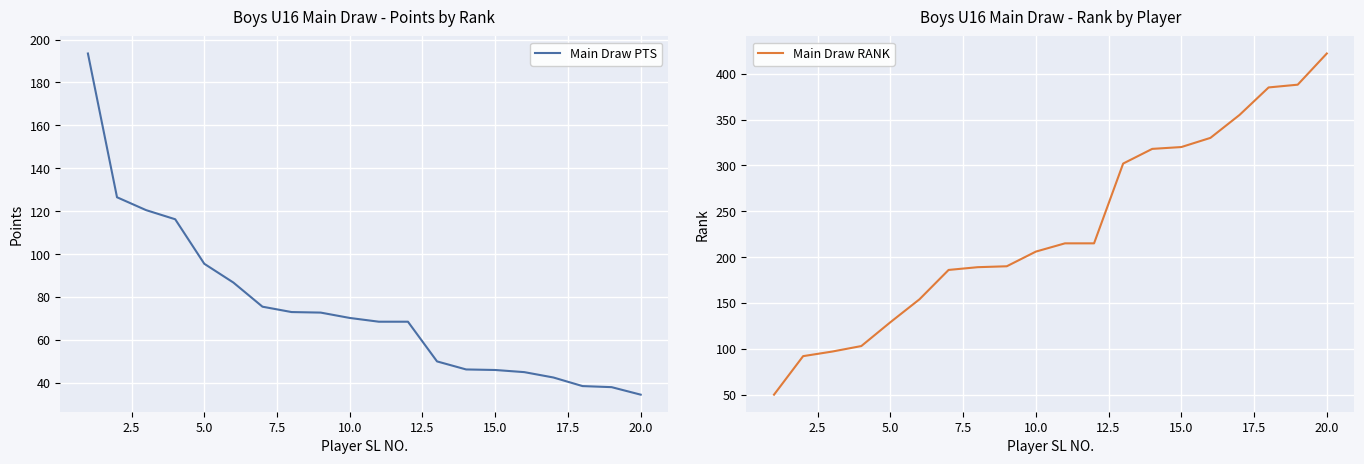

What is the lowest value of the Main Draw RANK series?

50